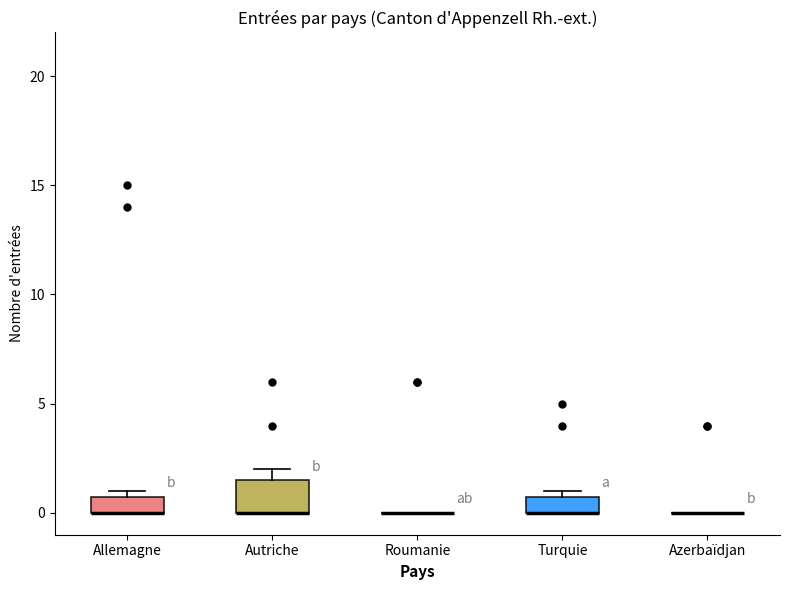

Which box is the tallest, from its lower edge to its upper edge?

Autriche